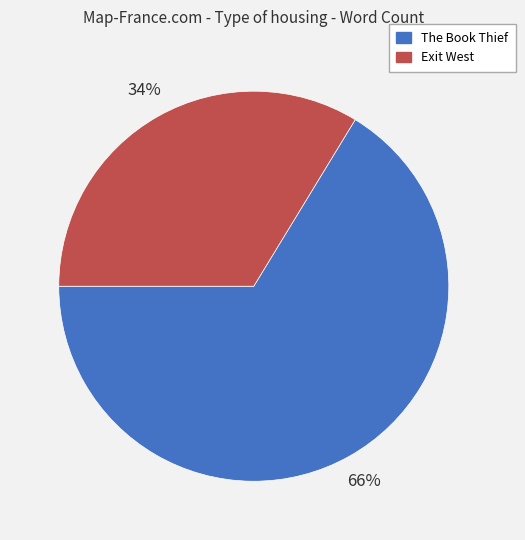

To the nearest percent, what is the combined percentage of Exit West and The Book Thief?

100%